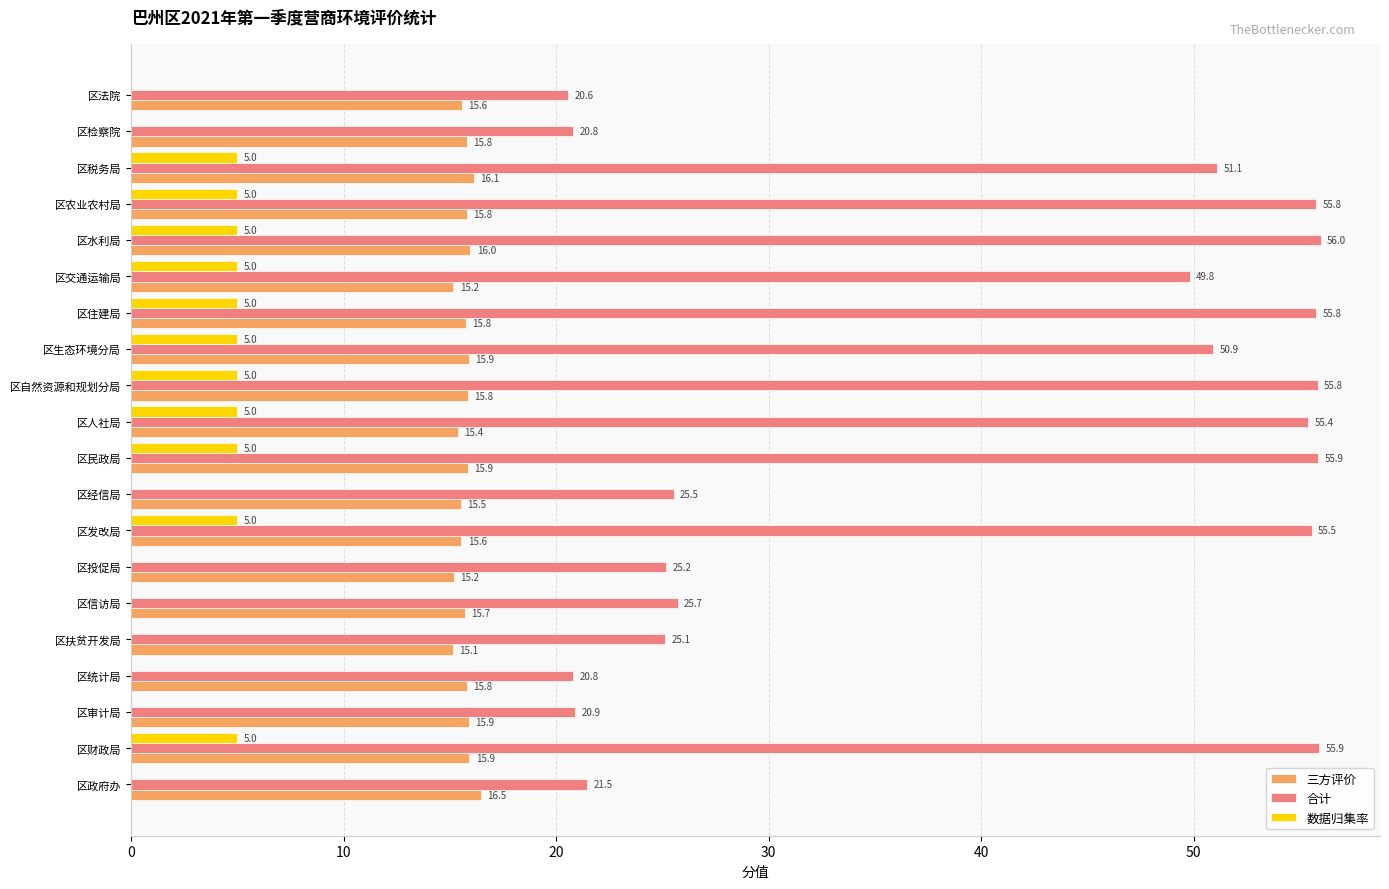

True or false: 三方评价 has a value of 15.6 at 区法院.

True